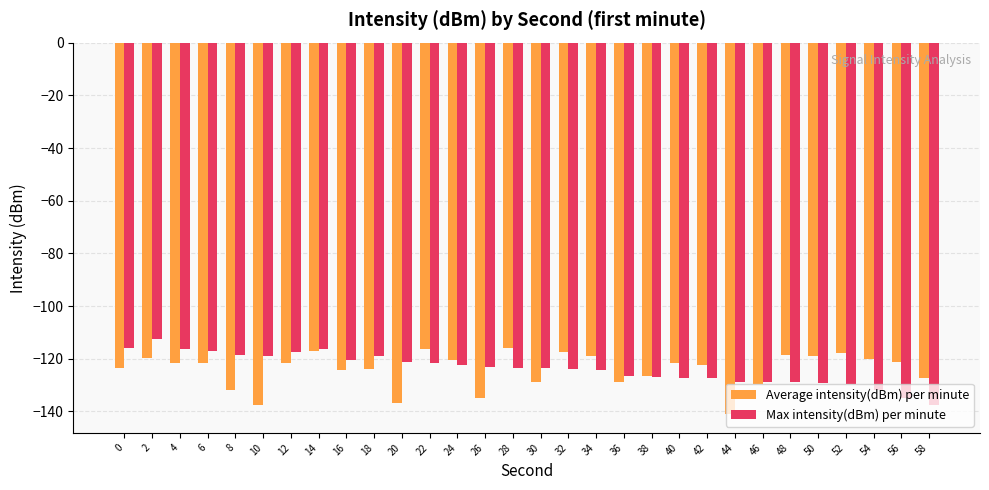

How many categories are shown in the chart?

30